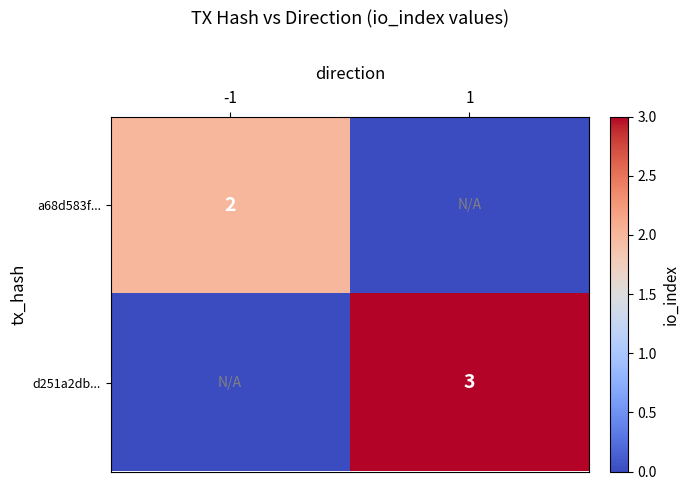

At how many categories does at least one series exceed 0?

2